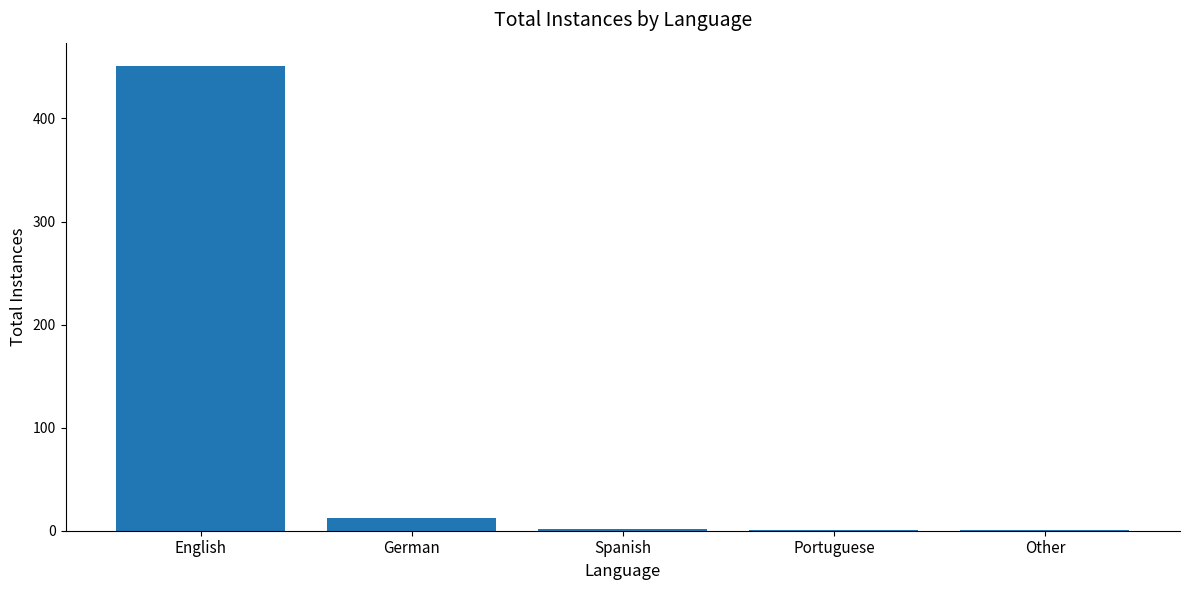

Where is the data nearest to the value 226?

German